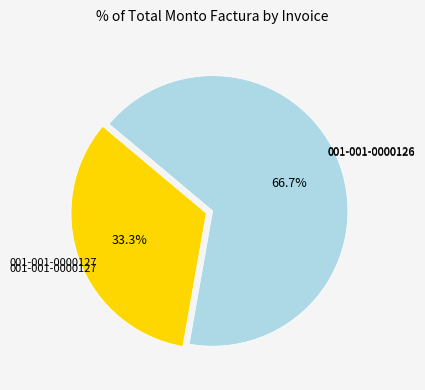

Does any single category account for the majority?

Yes